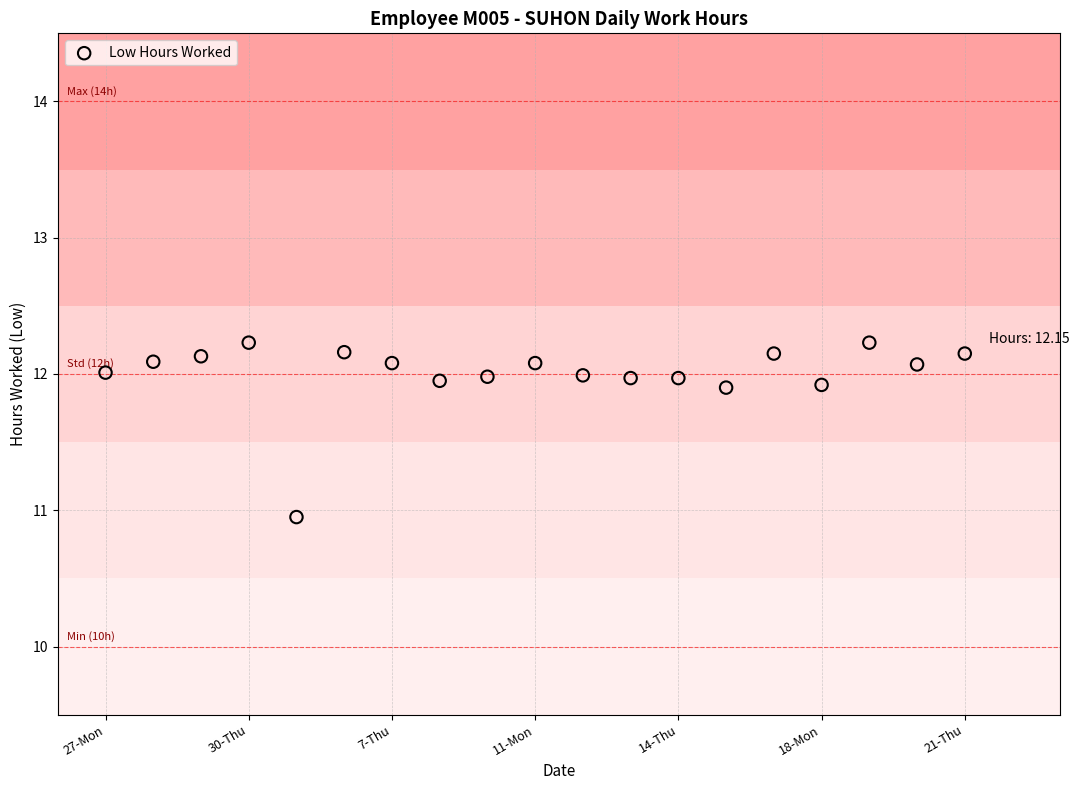

What is the range of X values (max minus min)?

18.0